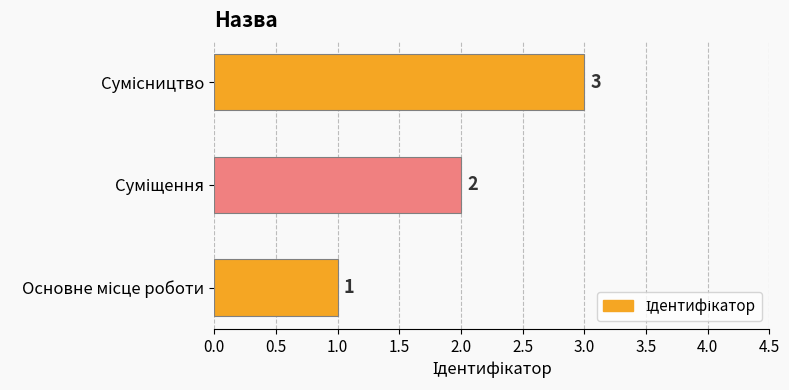

What is the sum of all values?

6